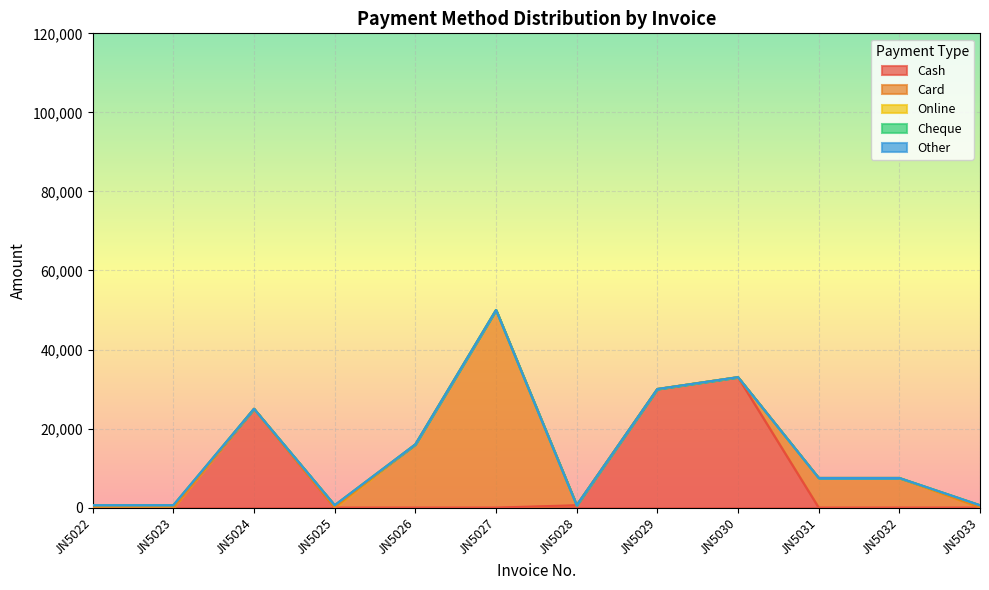

At which category does Card reach its first local peak?

JN5027